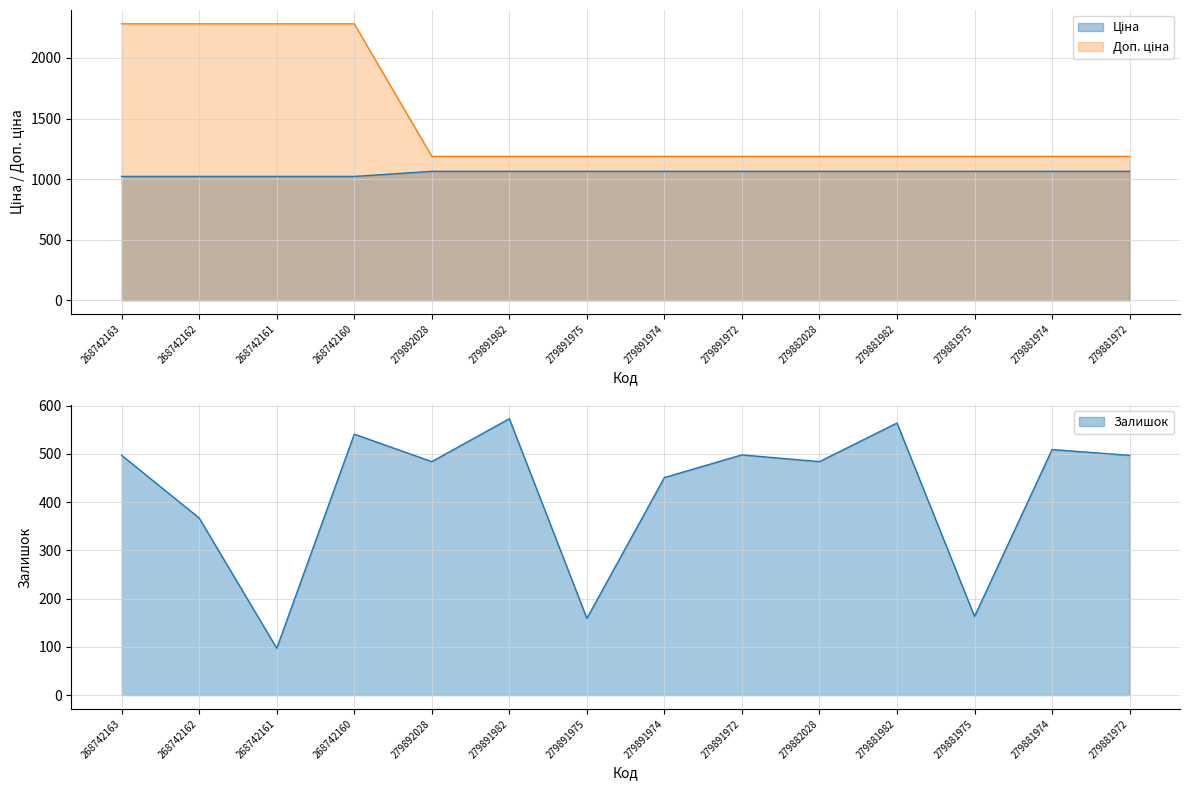

At which category is the sum across all series the highest?

268742160